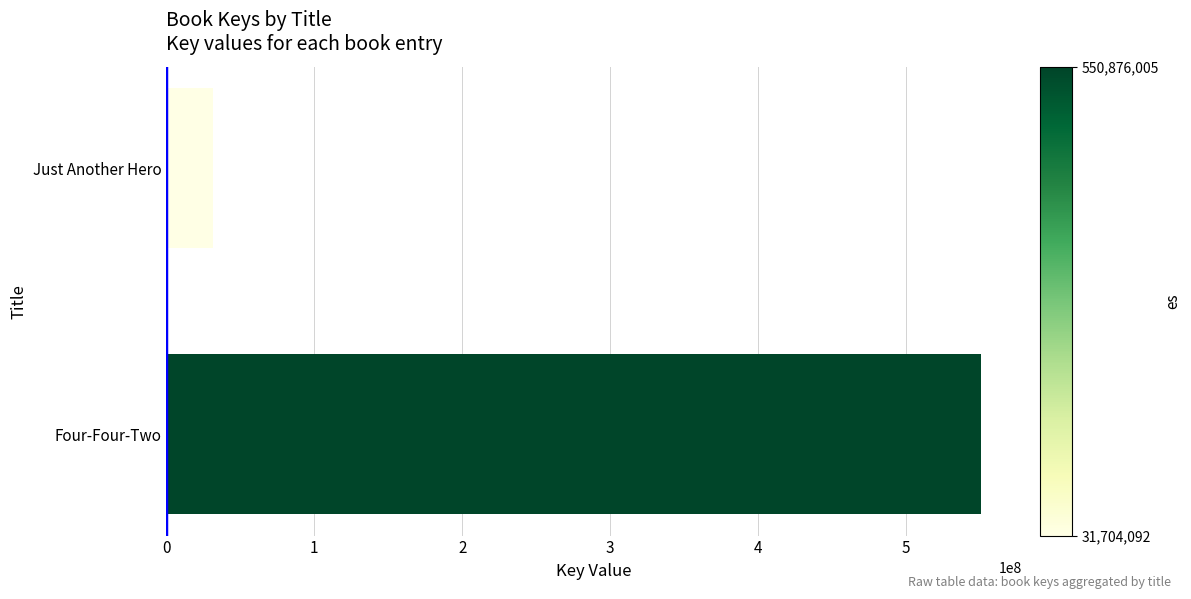

How many series are shown in this chart?

1